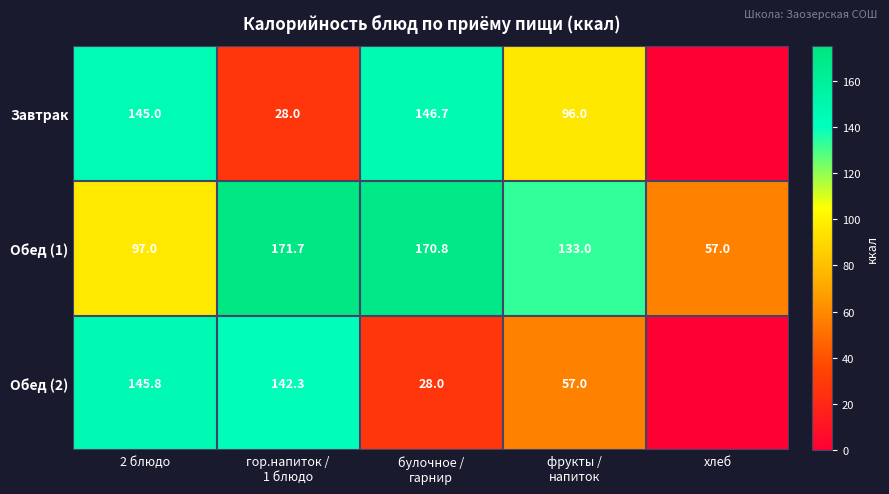

Is it true that Завтрак equals 145.0 at 2 блюдо?

True